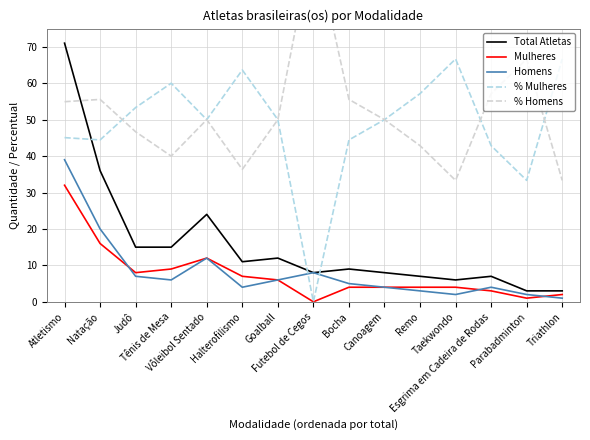

At which label is % Mulheres closest to 33?

Parabadminton